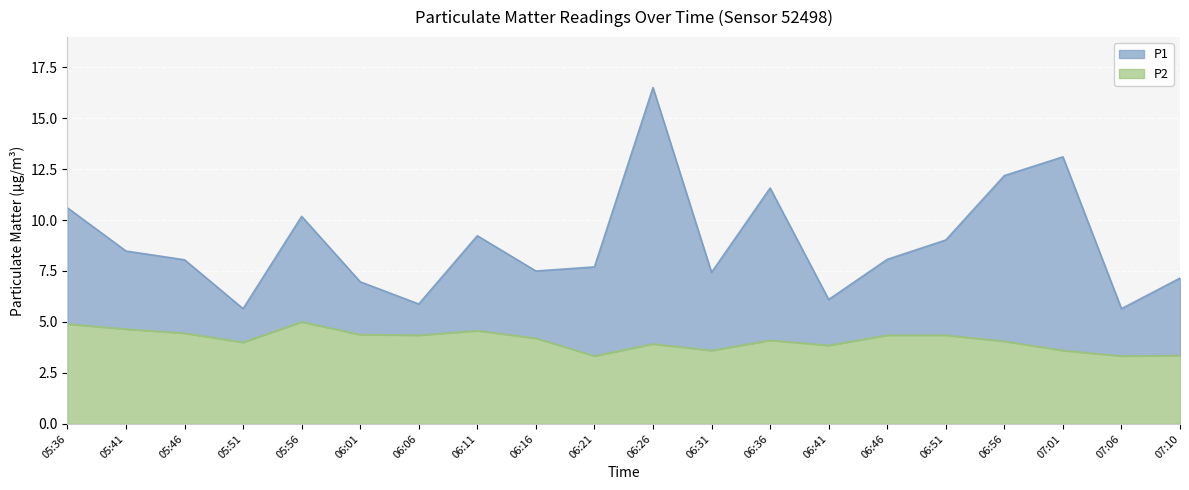

True or false: P1 and P2 cross at least once.

False